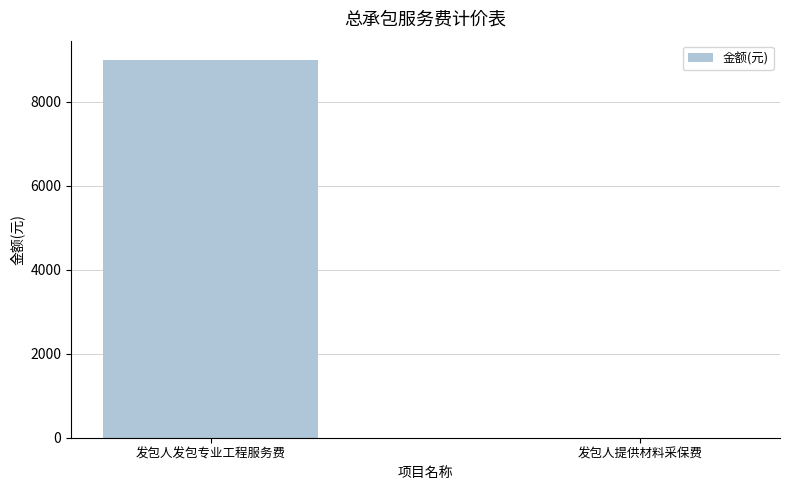

Reading left to right, transcribe all the data shown in this chart.

9000	0